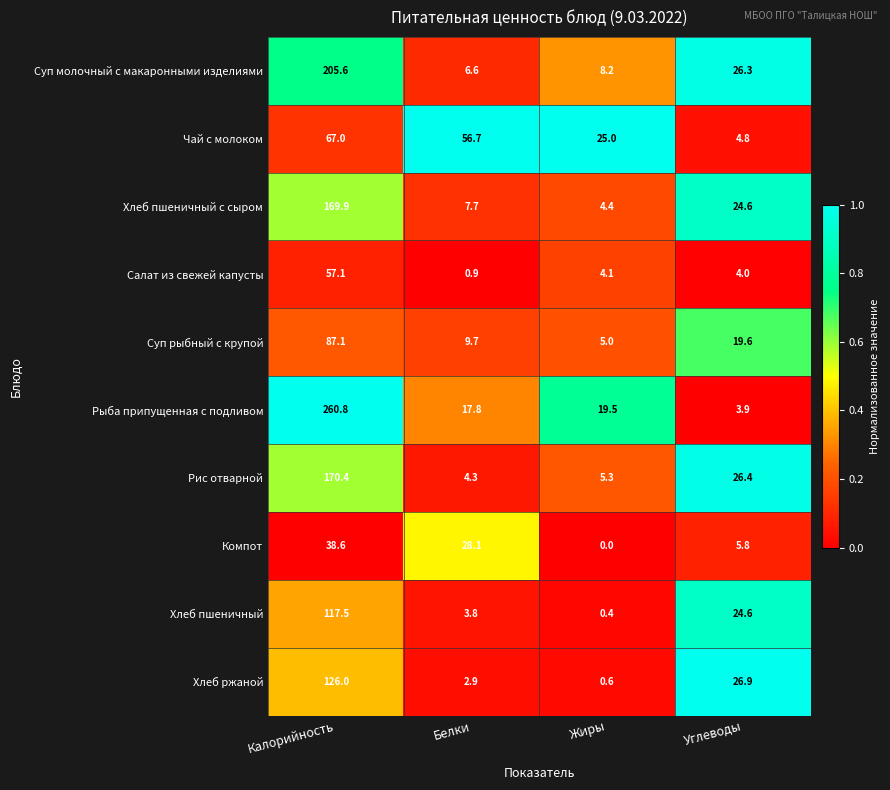

At which category does the chart reach its minimum across all series?

Жиры